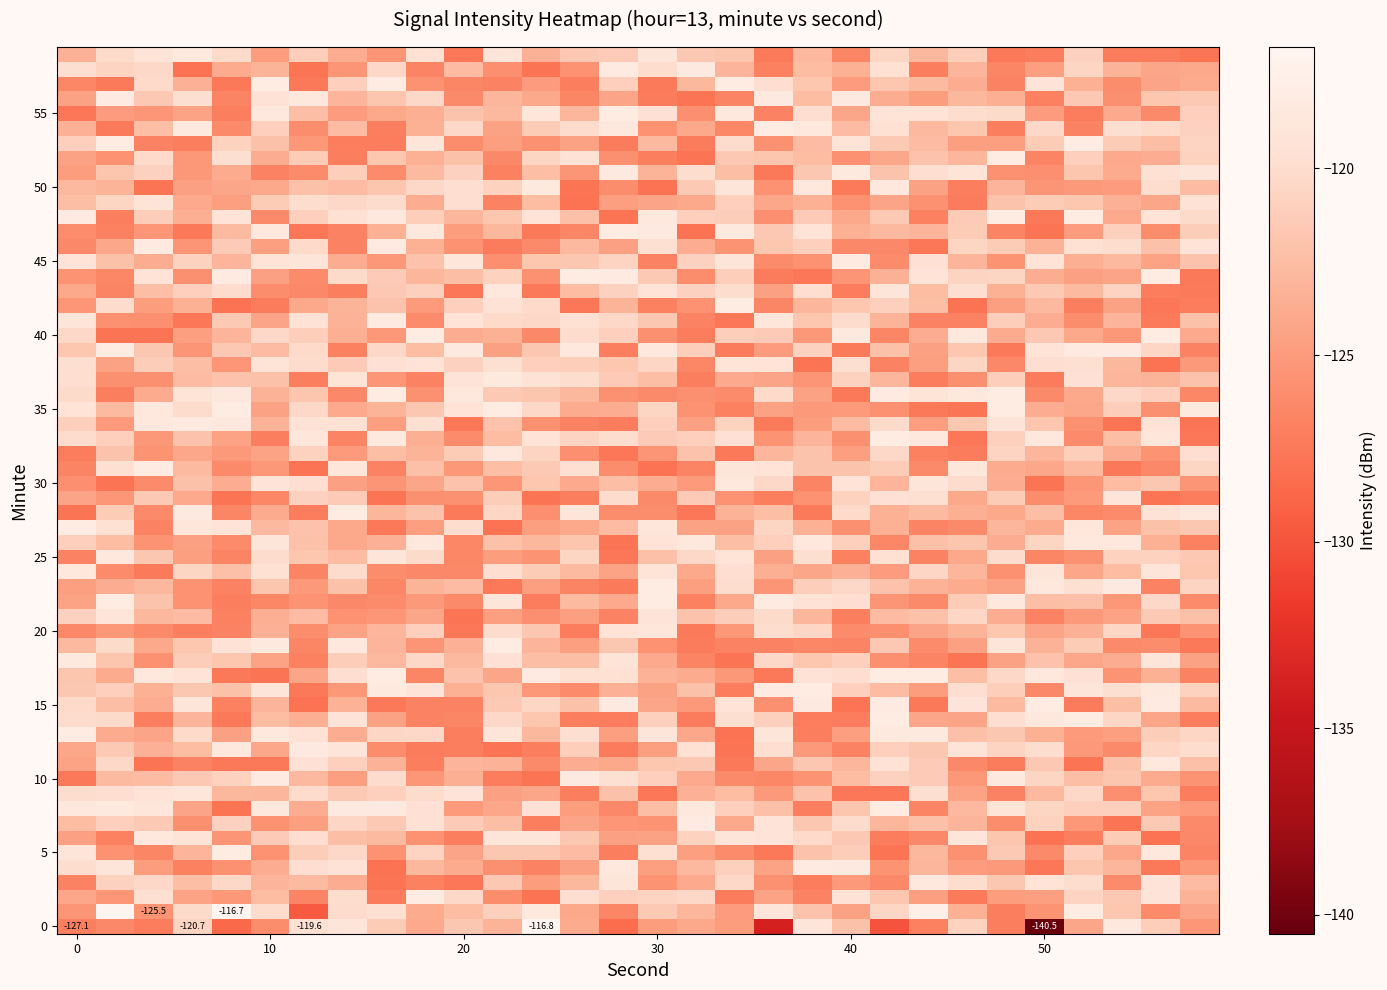

What is the greatest value displayed?

-116.7